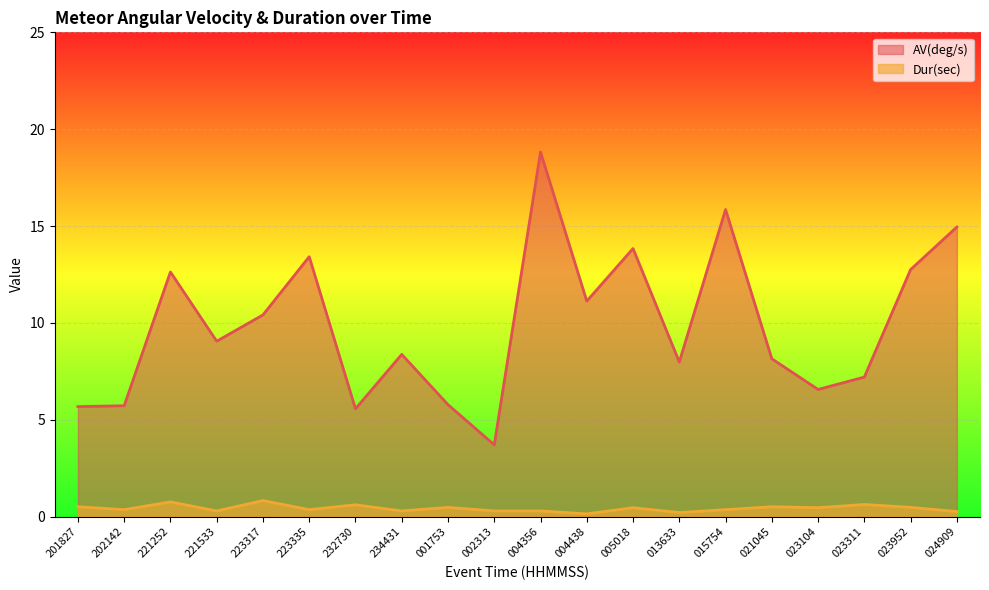

Does the chart display data point markers on the line(s)?

No